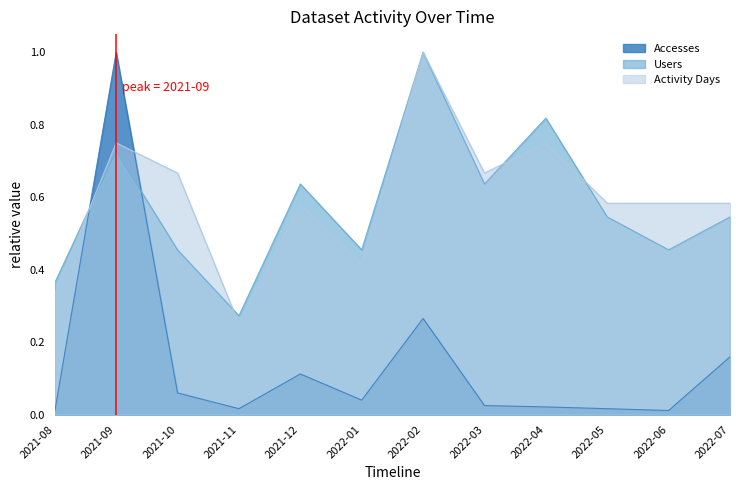

What is the lowest value of the Activity Days series?

0.2